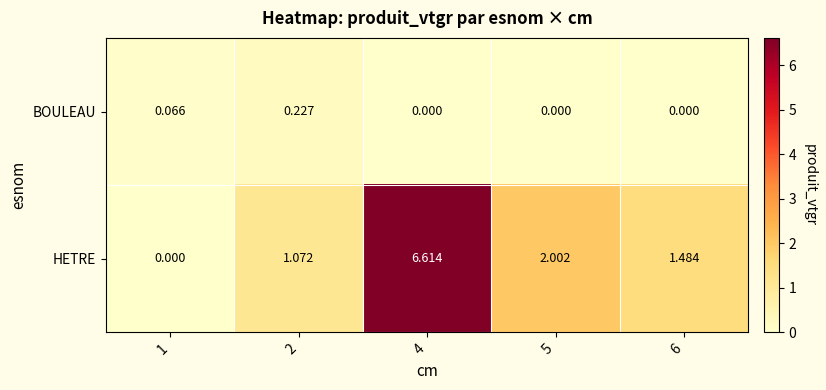

Which series has the widest spread of values?

HETRE